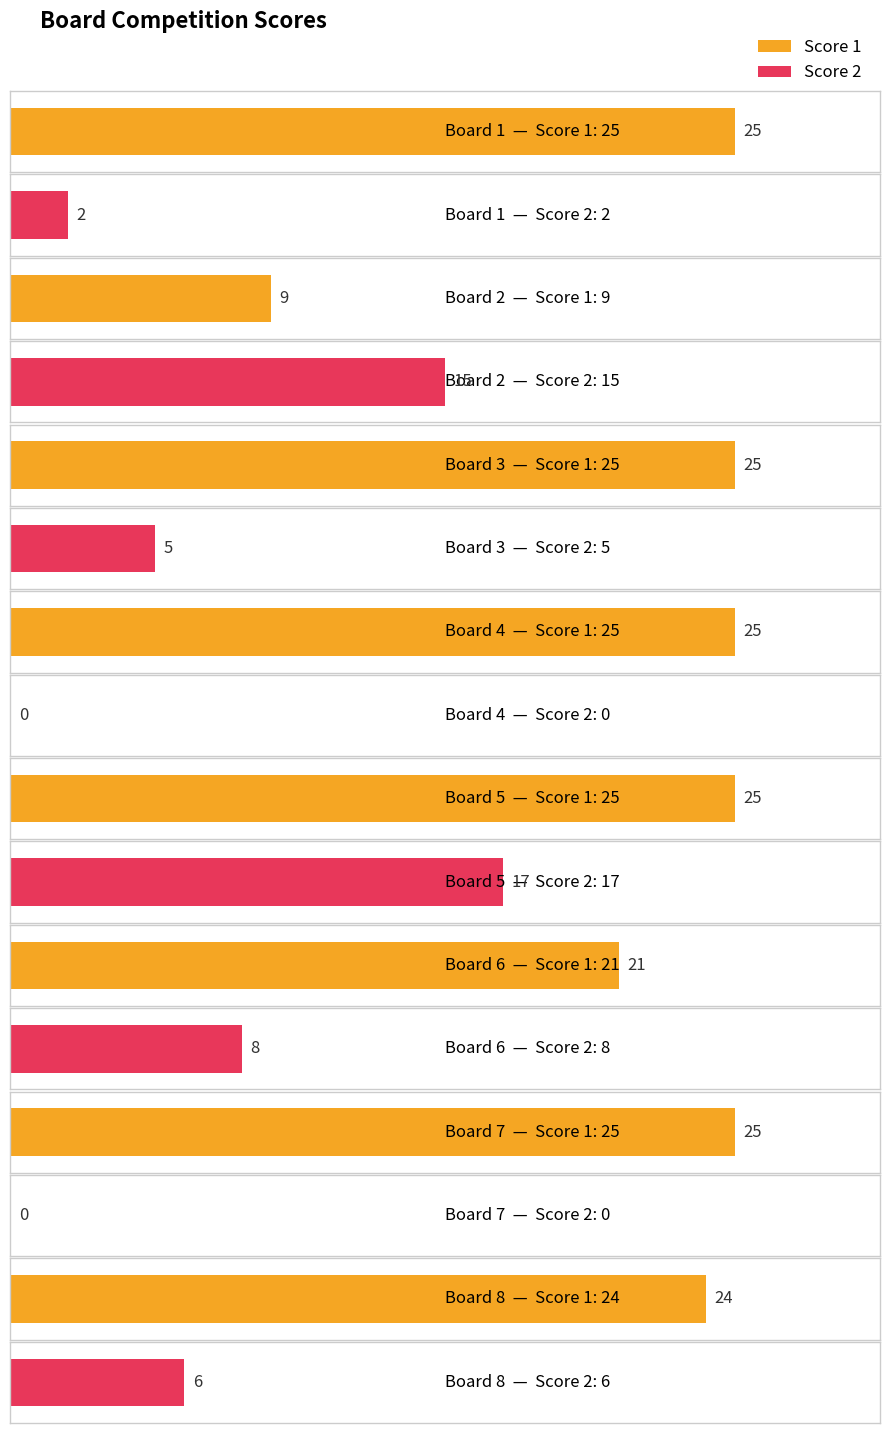

What is the value of the Score 2 bar at the 1st from the left?

2